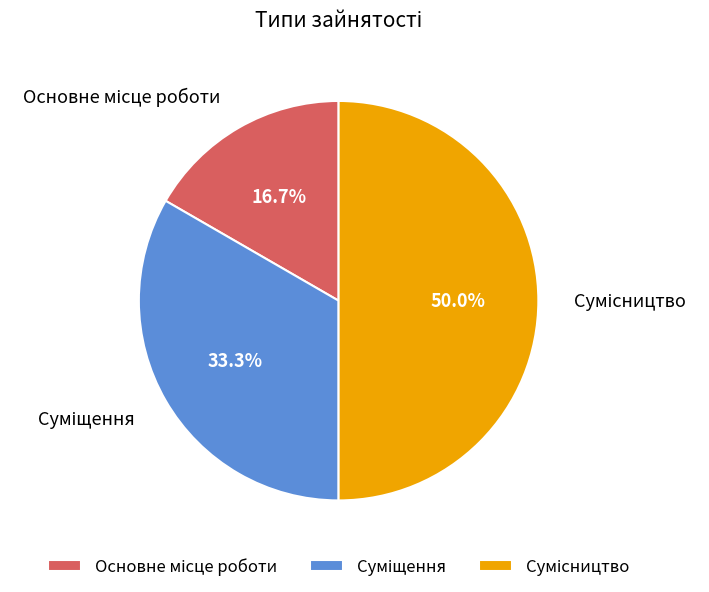

The Основне місце роботи slice represents 27% of the pie. True or false?

False